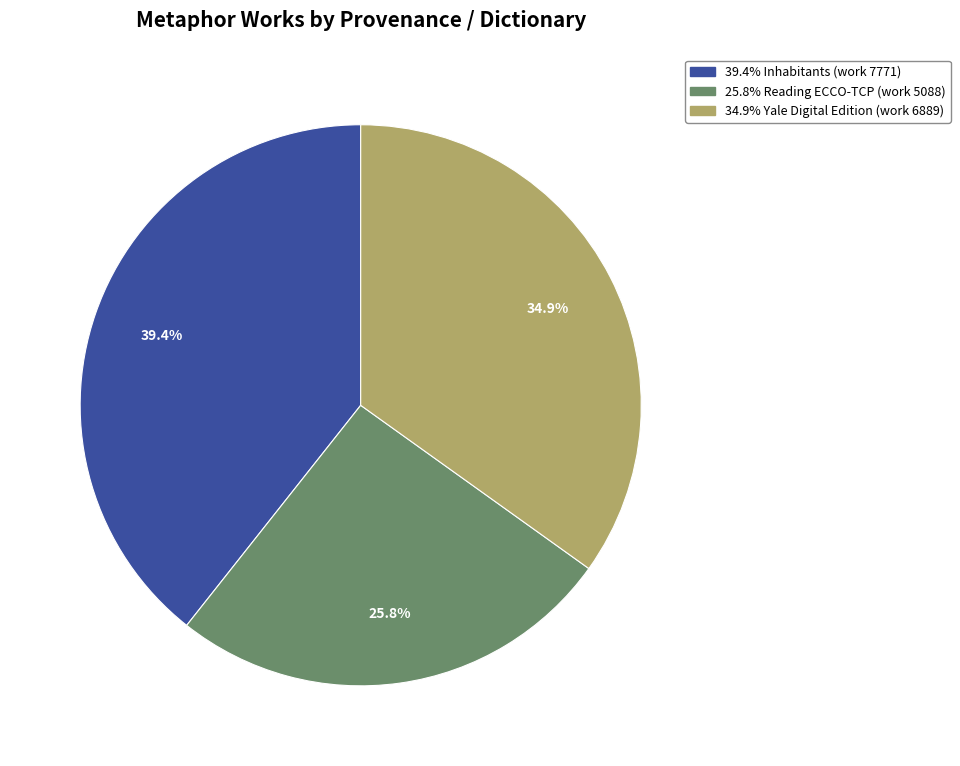

Is there any slice that represents more than half of the pie?

No